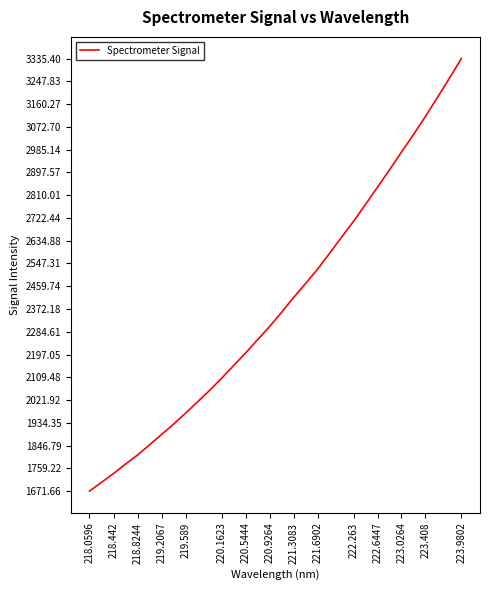

What is the smallest value displayed?

1671.7